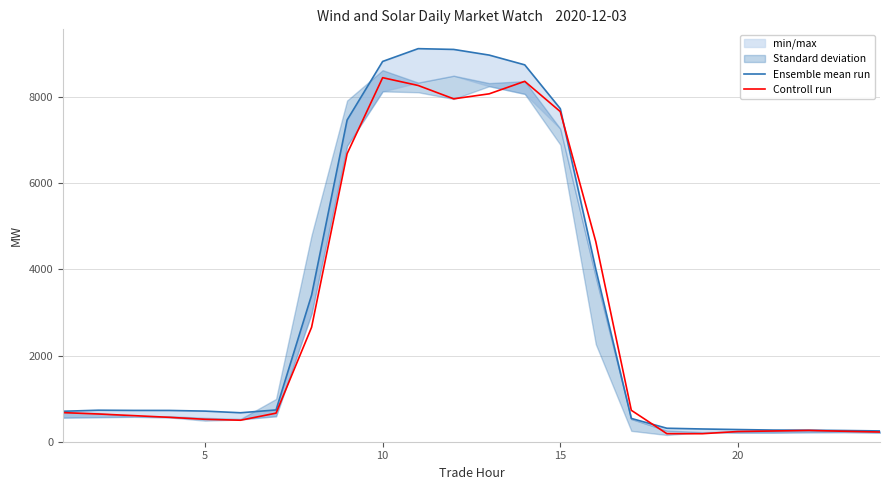

How many lines are shown in the chart?

2